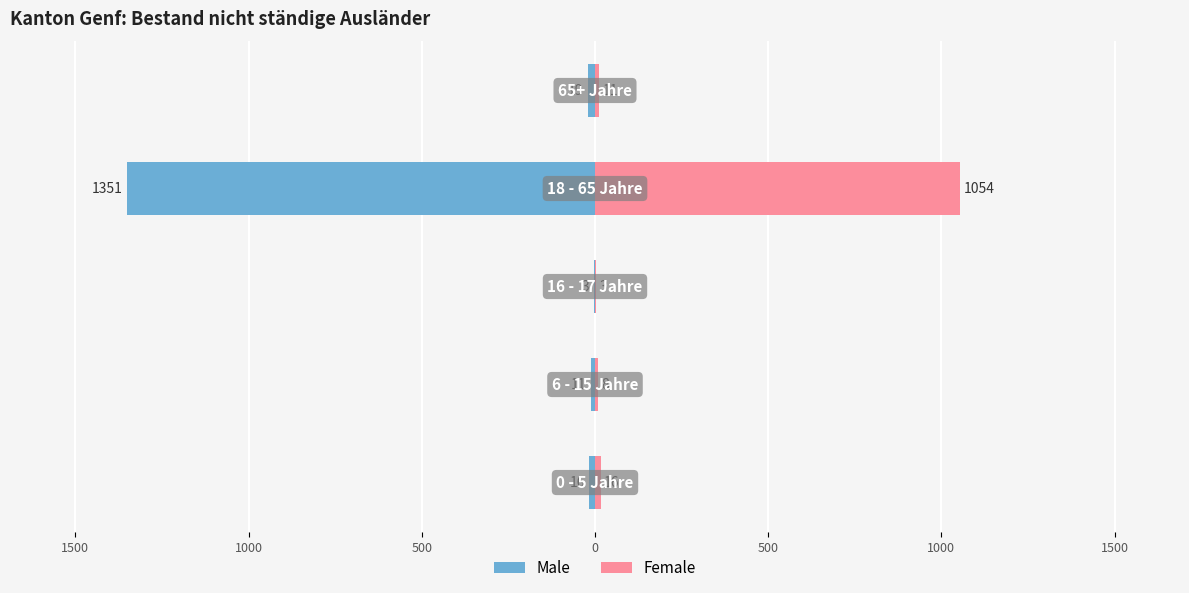

What are all the series names shown in the legend?

Male, Female